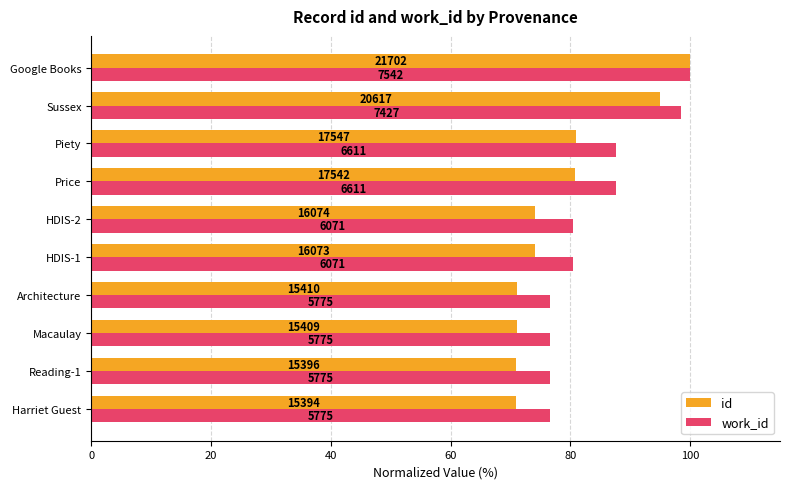

What are all the series names shown in the legend?

id, work_id